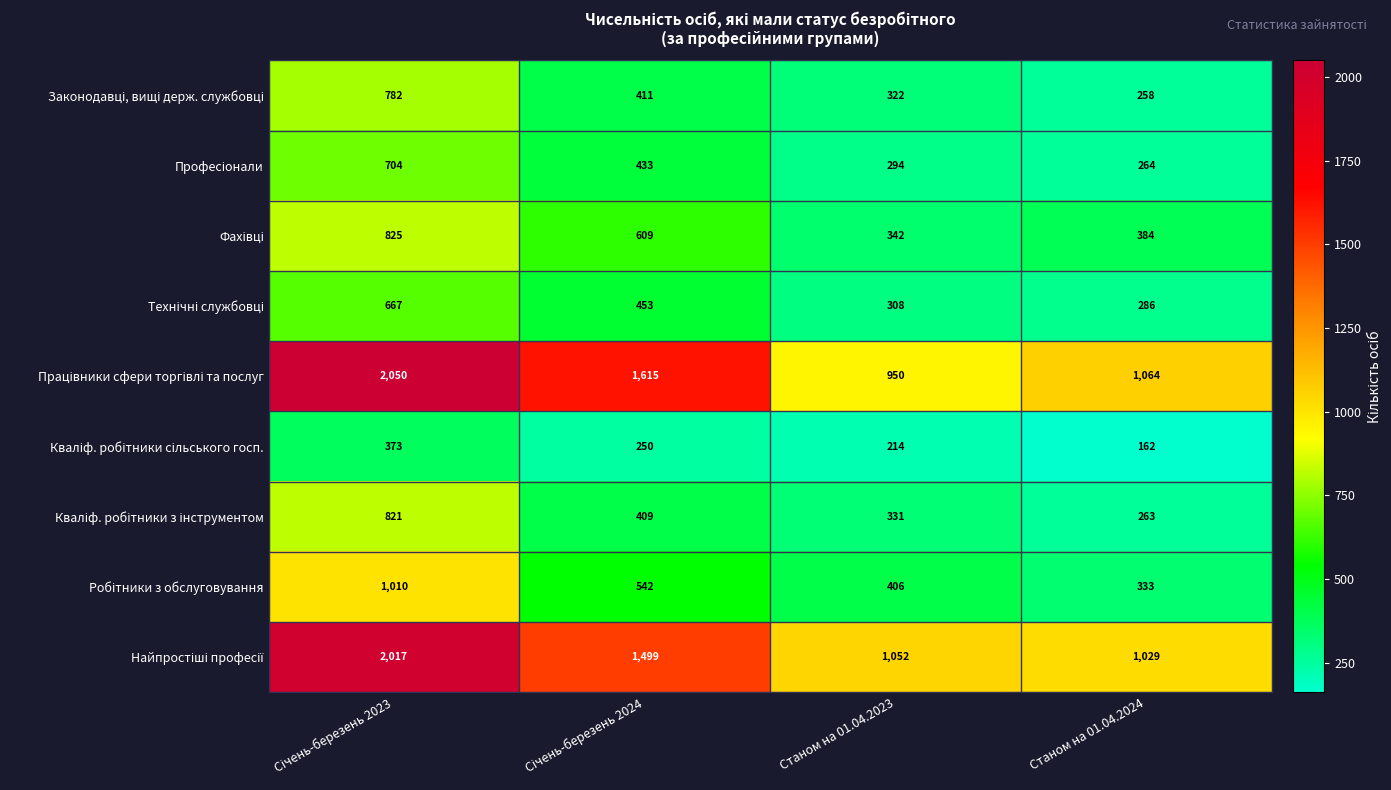

How many categories are shown in the chart?

4